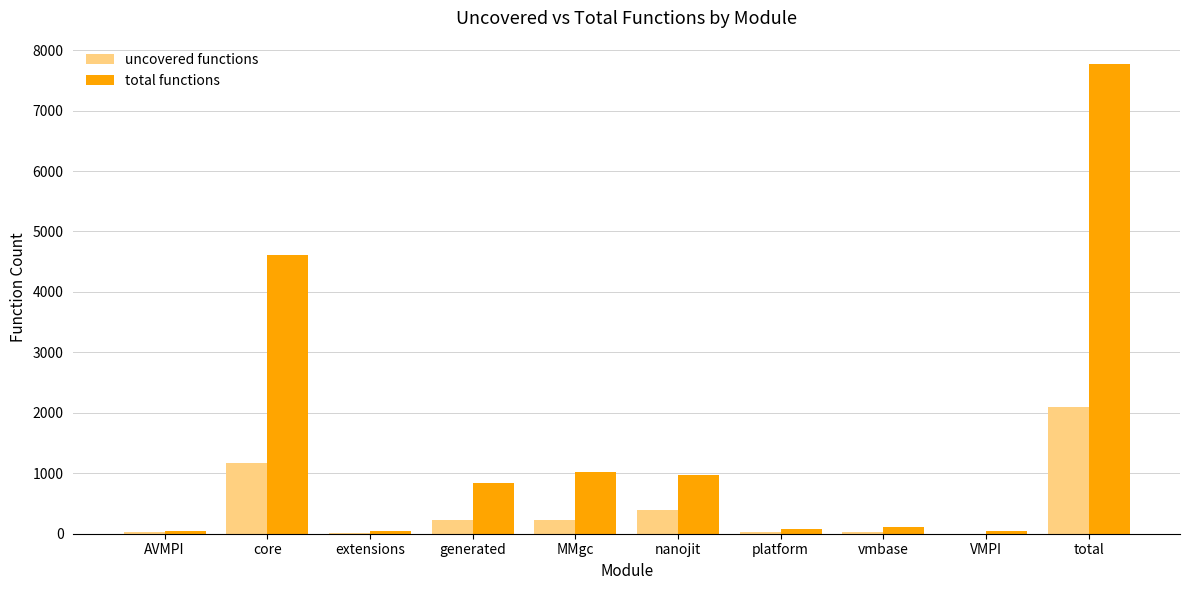

How many groups of bars are there?

10